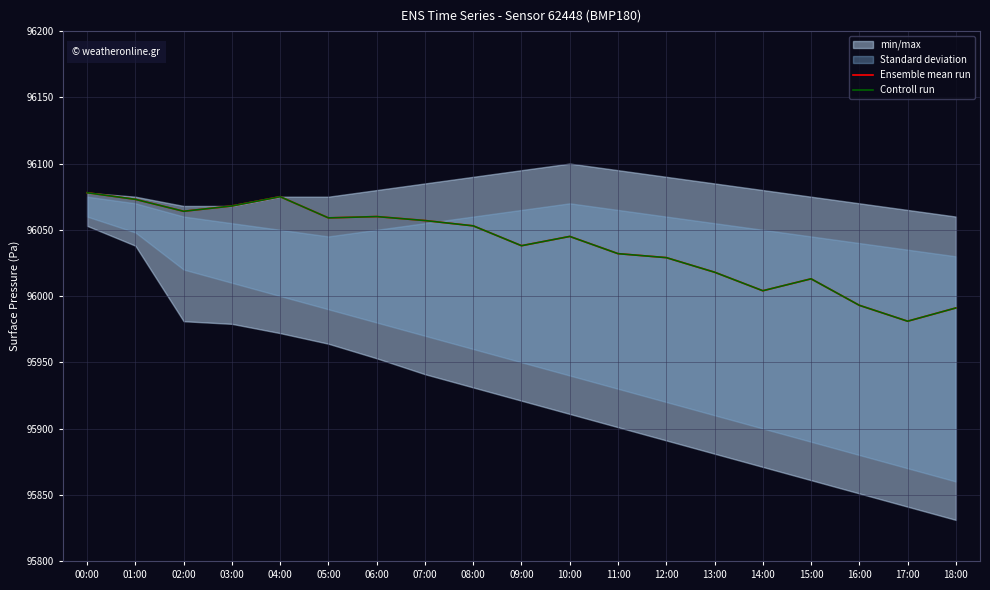

Between which two adjacent categories do Controll run and Ensemble mean run first intersect?

15:00 and 16:00